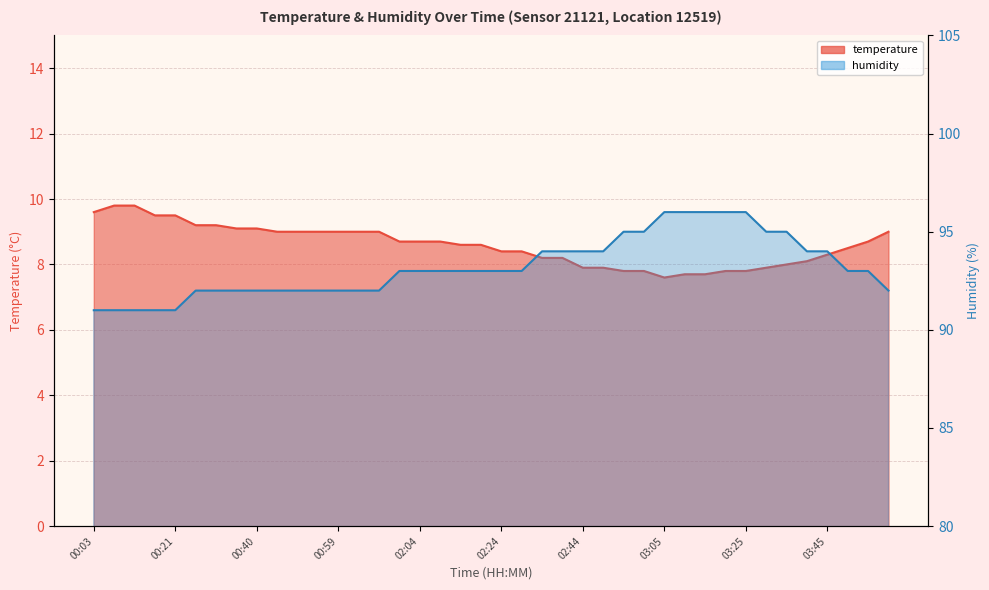

At 02:29, list the series in order from smallest to largest.

temperature, humidity